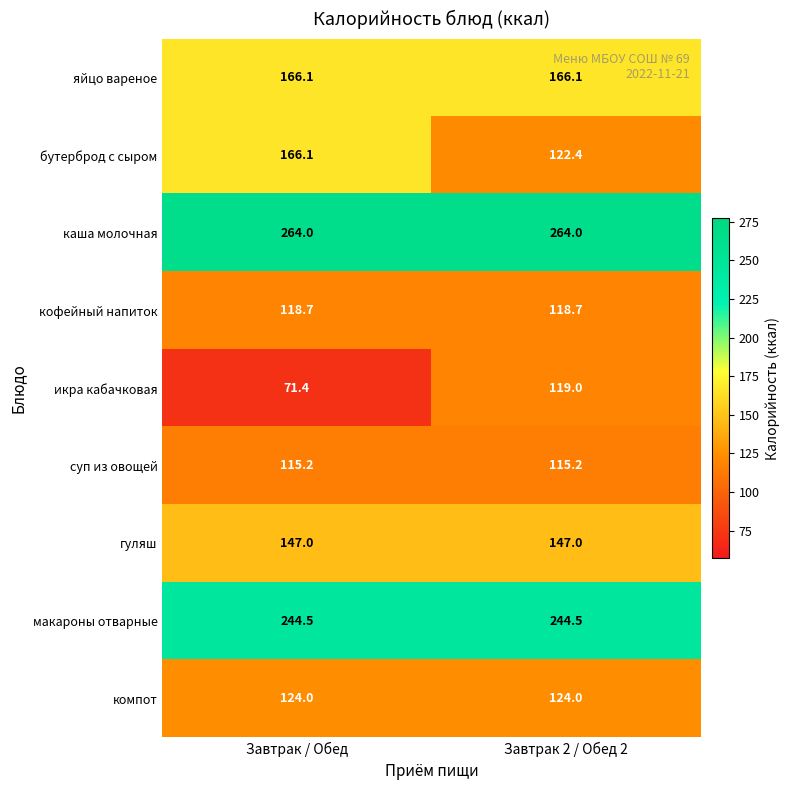

What is the spread (max minus min) of values at Завтрак / Обед?

192.6